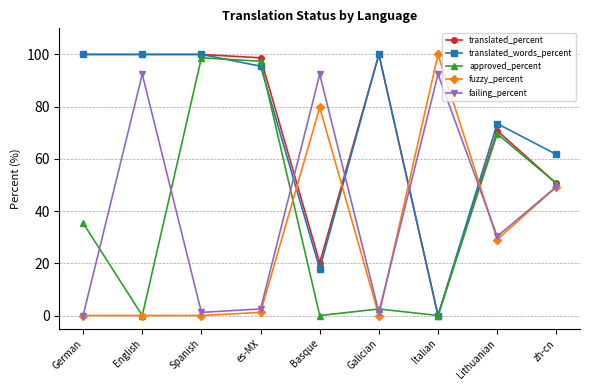

Which series ends up on top after the final intersection of fuzzy_percent and translated_words_percent?

translated_words_percent